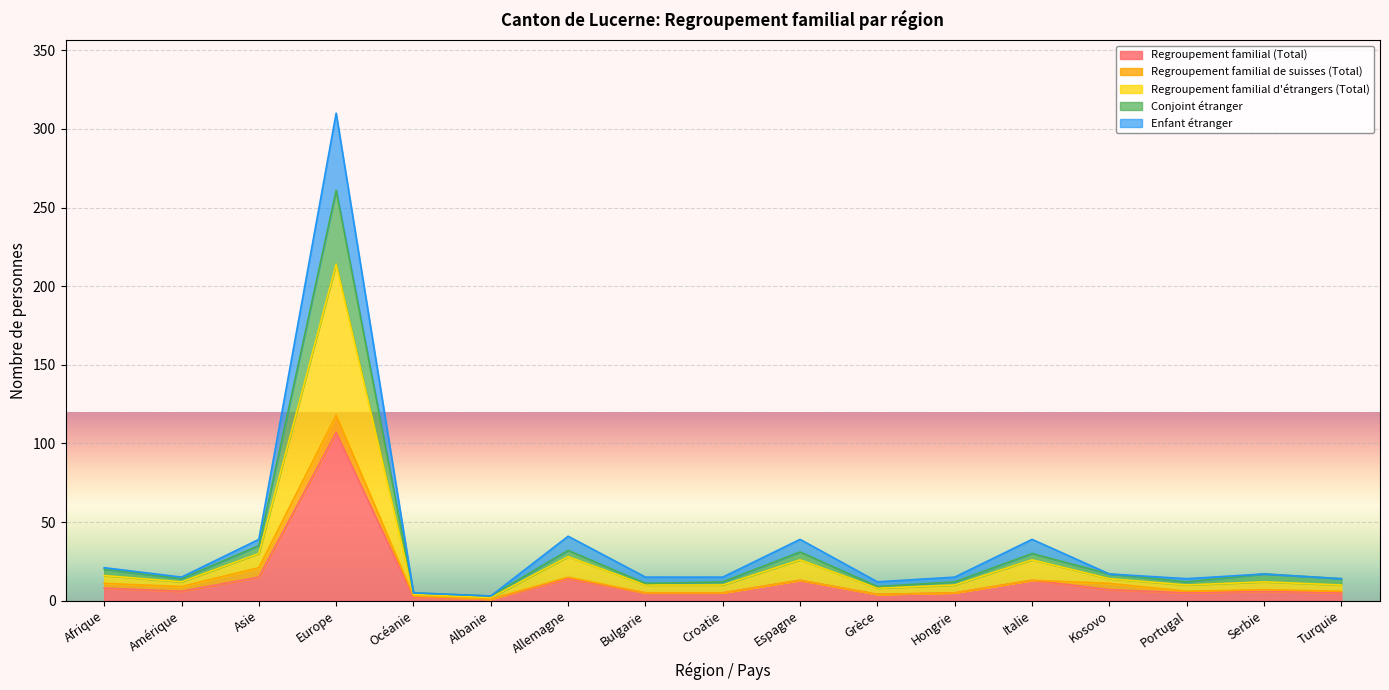

What is the label of the 17th point from the right?

Afrique